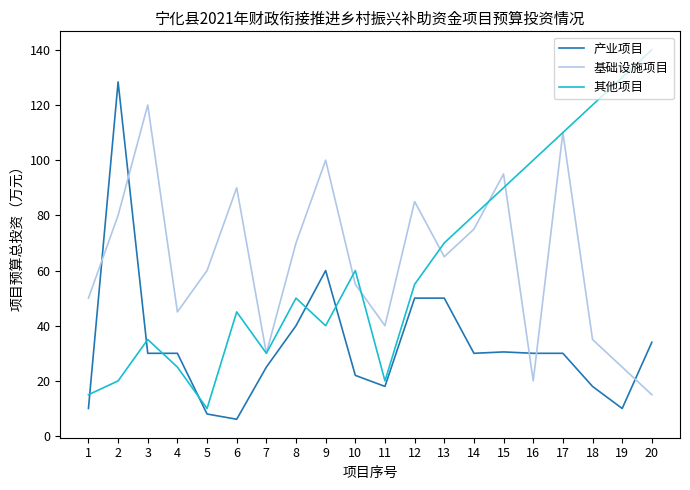

At which category is the sum across all series the highest?

17